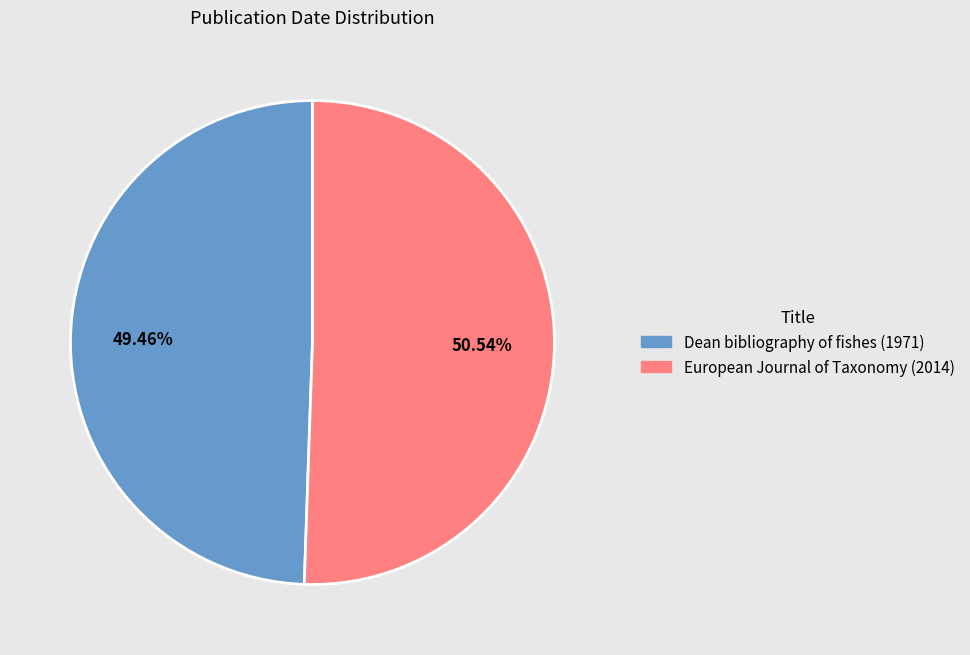

Combined, do Dean bibliography of fishes (1971) and European Journal of Taxonomy (2014) account for over 50%?

Yes